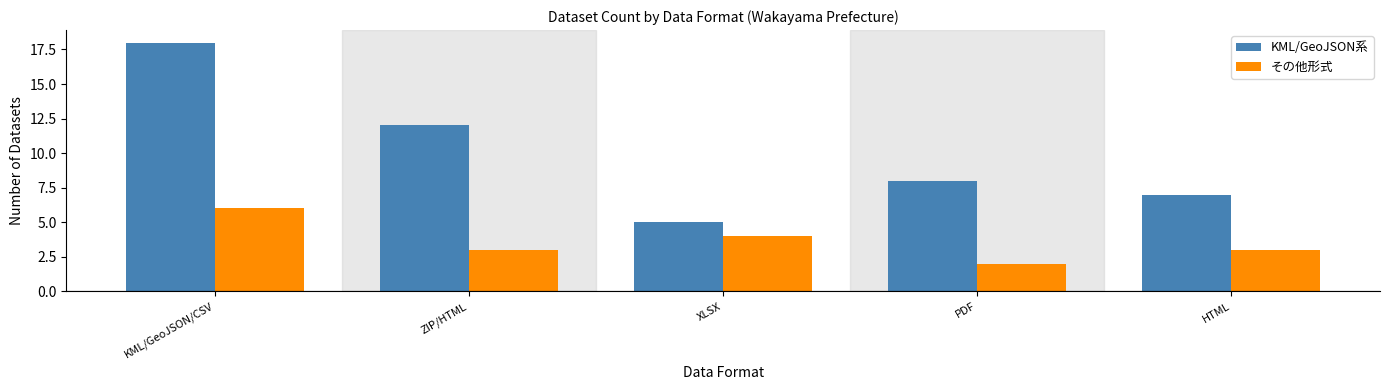

Rank the series at PDF from lowest to highest value.

その他形式, KML/GeoJSON系